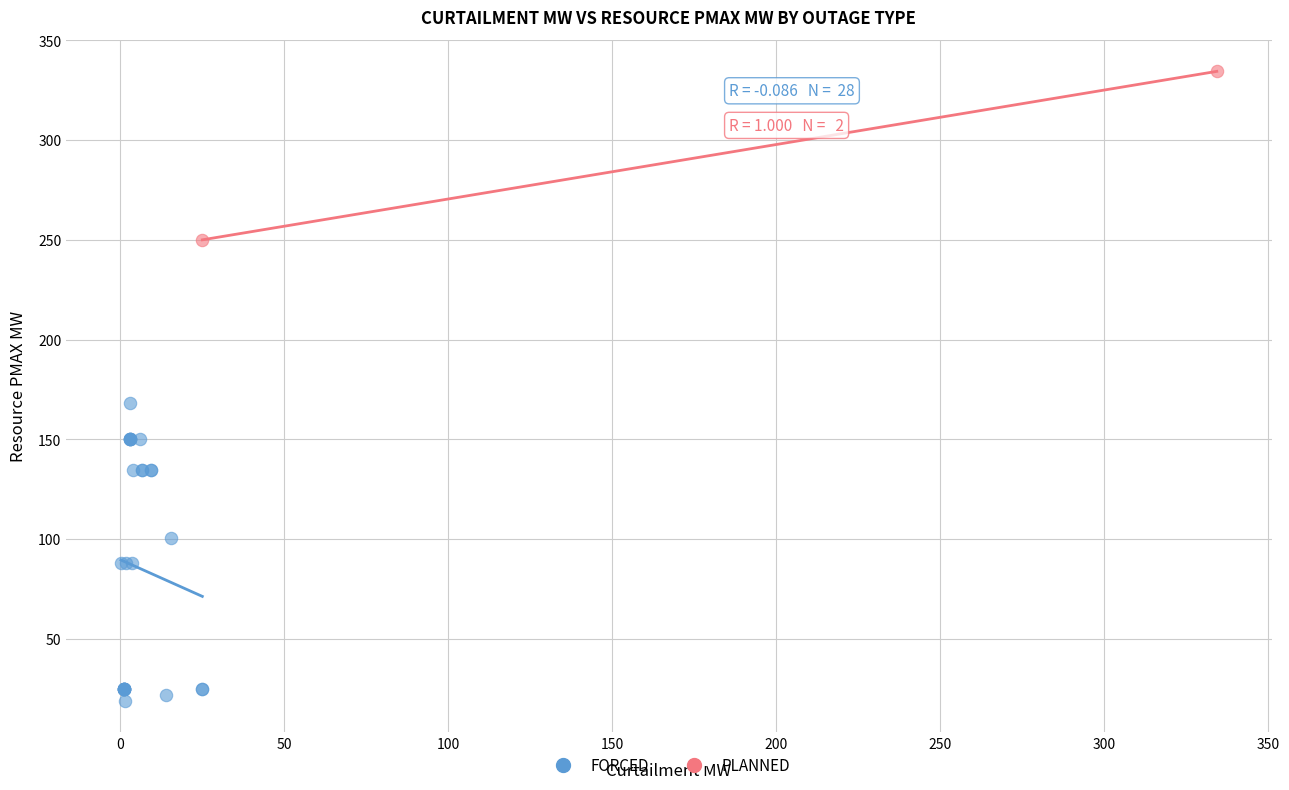

What are all the series names shown in the legend?

FORCED, PLANNED